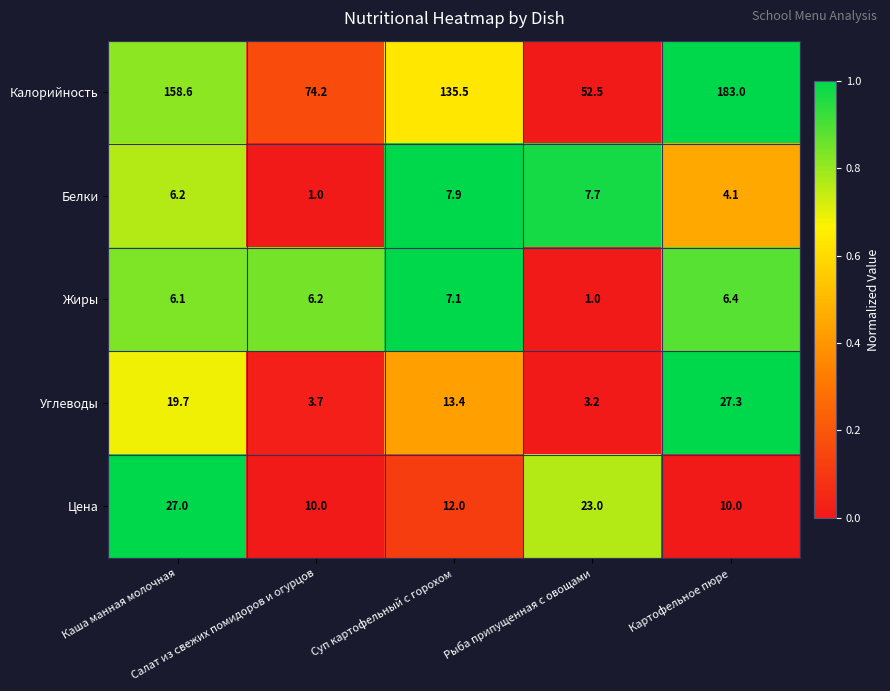

List the series in order of their peak value, lowest first.

Жиры, Белки, Цена, Углеводы, Калорийность